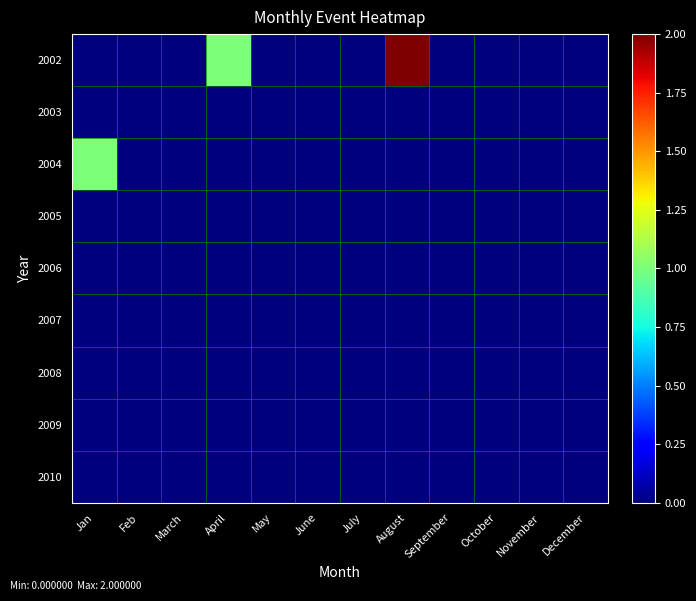

Which label corresponds to the largest value in the chart?

August